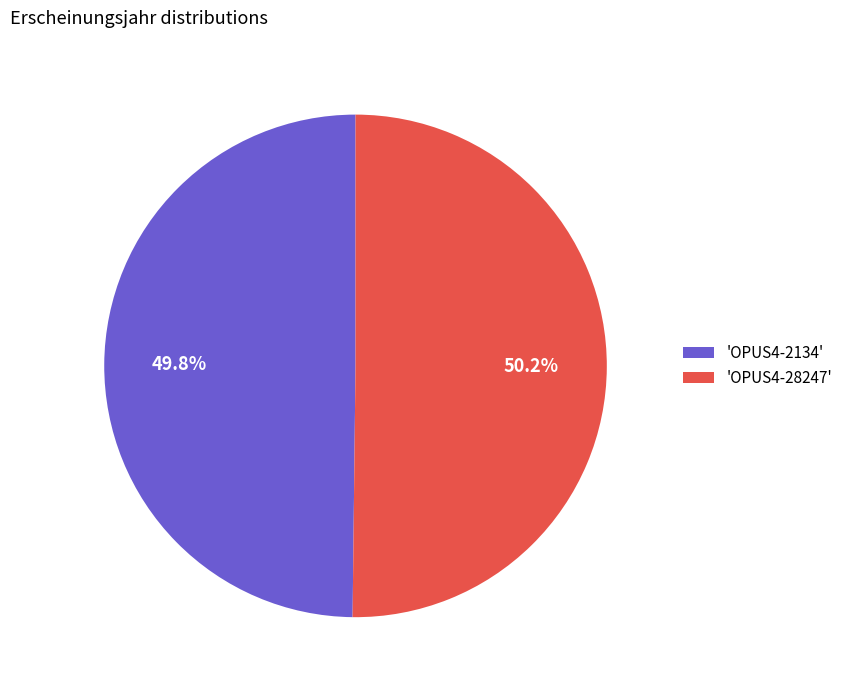

What is the ratio of the value at 'OPUS4-2134' to the value at 'OPUS4-28247'?

1.0